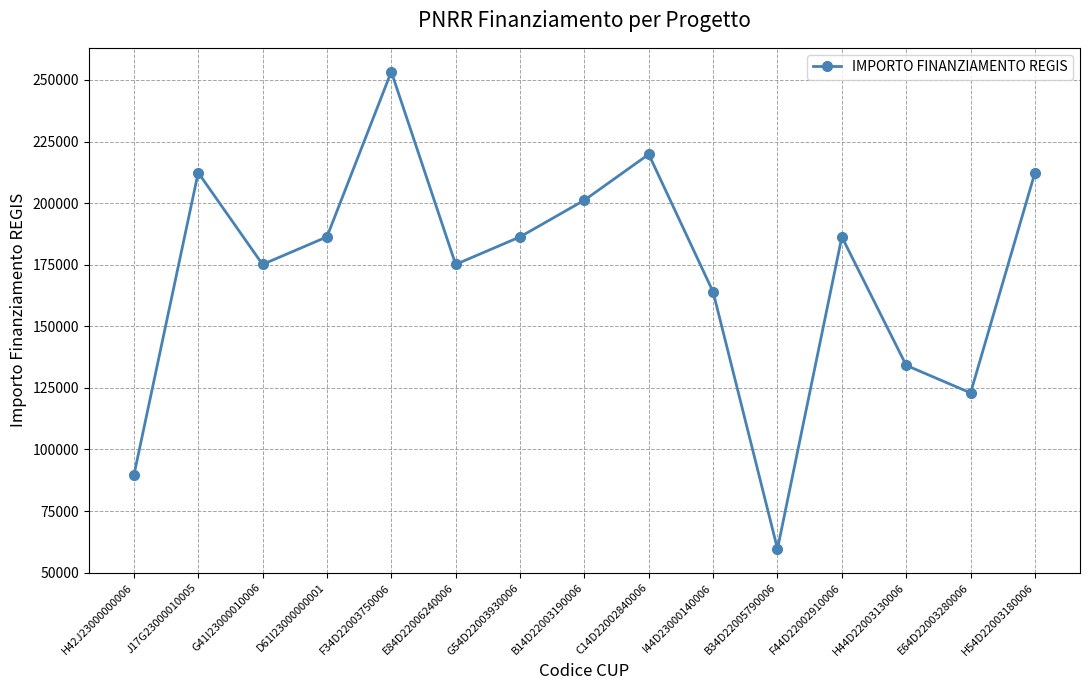

What is the ratio of the value at I44D23000140006 to the value at G41I23000010006?

0.9